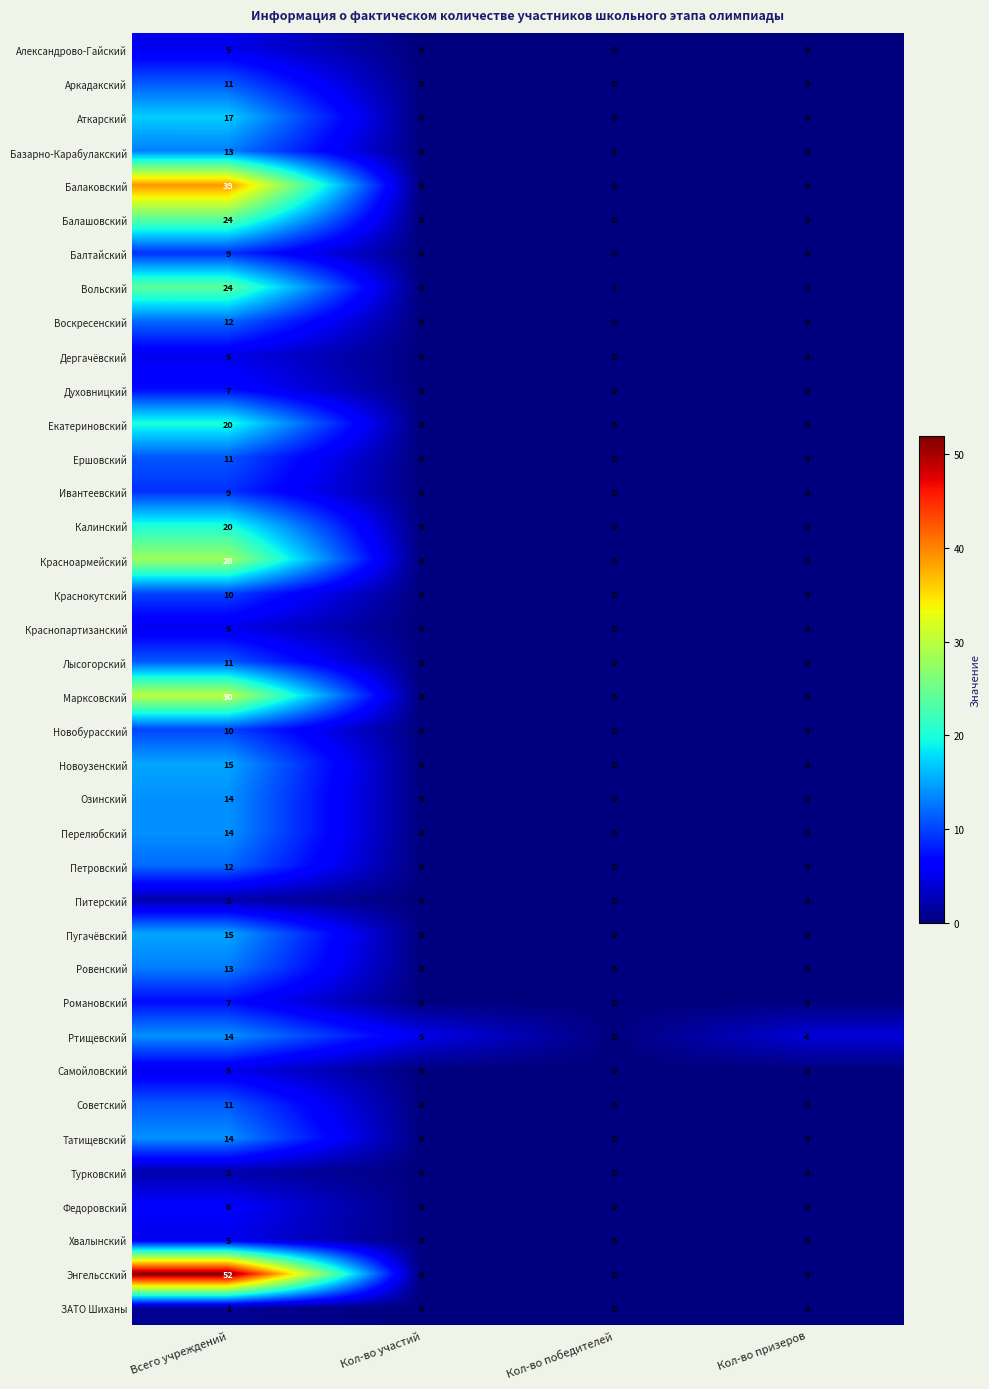

True or false: Лысогорский has a value of -6 at Кол-во призеров.

False